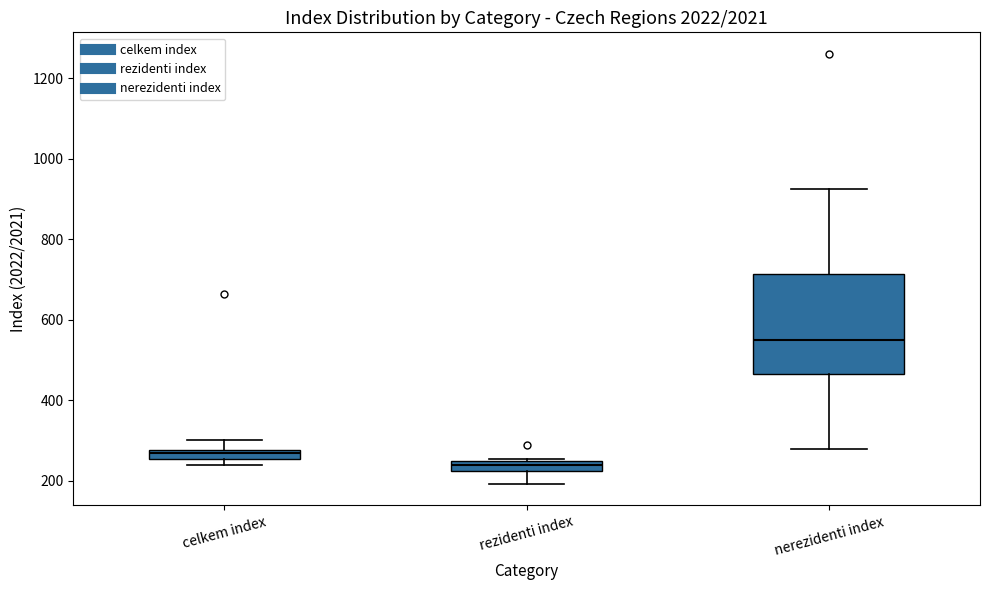

Which box has the lowest median line?

rezidenti index